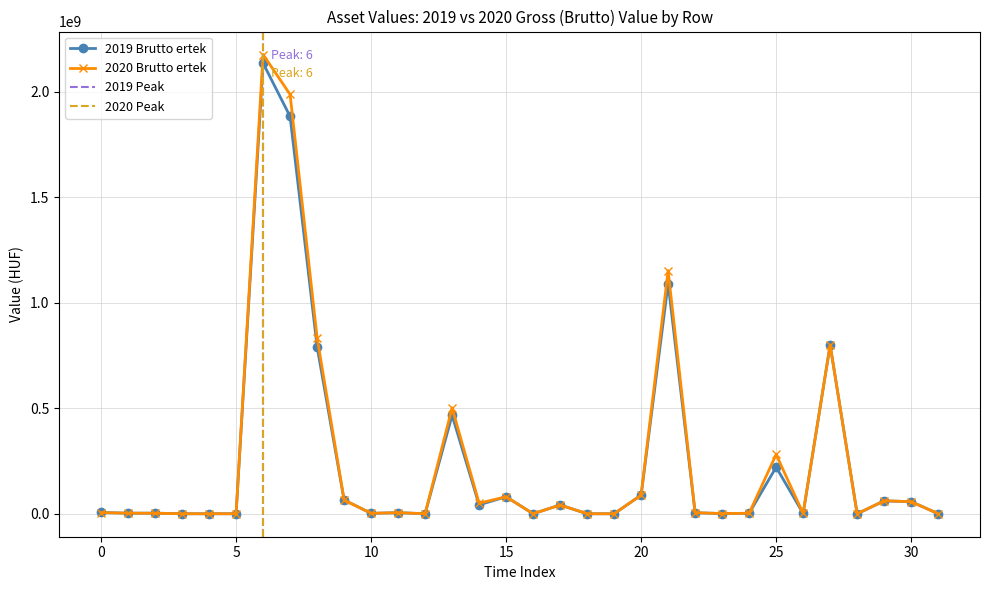

True or false: 2019 Brutto ertek has more than 2 points higher than both neighbors.

True